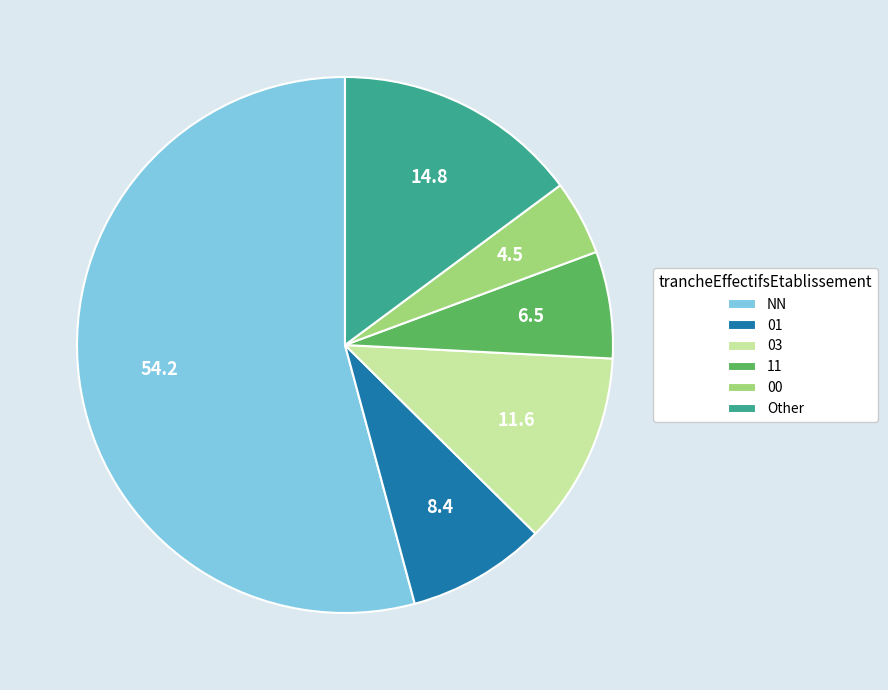

True or false: 11 accounts for 6% of the total.

True